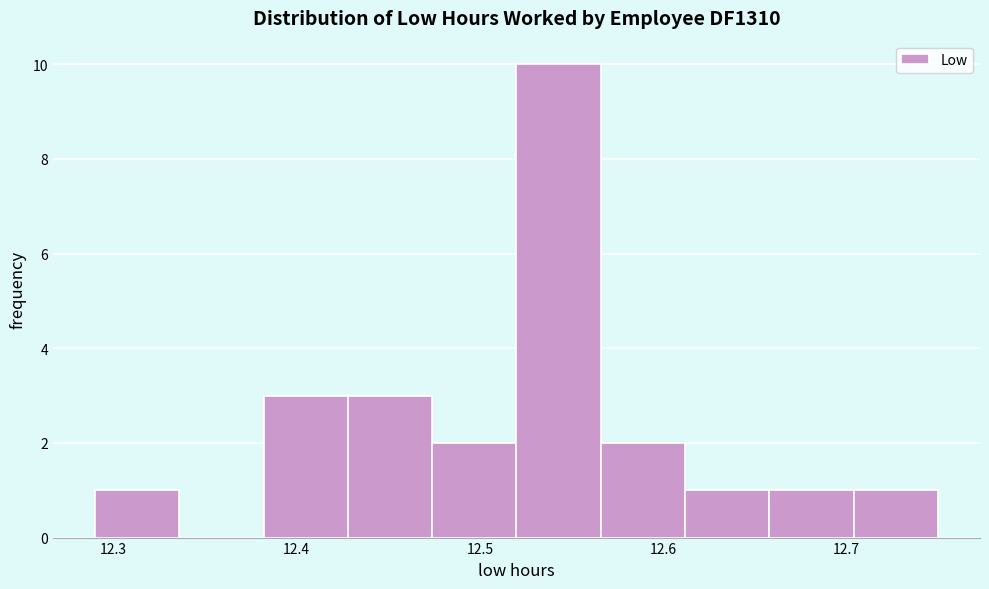

Reading left to right, transcribe this chart: for each bar, give the range it covers on the x-axis and its height. Neither the bar edges nor the heights are printed on the chart, so give them approximately, as read against the axes.

12.290 to 12.336: 1
12.336 to 12.382: 0
12.382 to 12.428: 3
12.428 to 12.474: 3
12.474 to 12.520: 2
12.520 to 12.566: 10
12.566 to 12.612: 2
12.612 to 12.658: 1
12.658 to 12.704: 1
12.704 to 12.750: 1